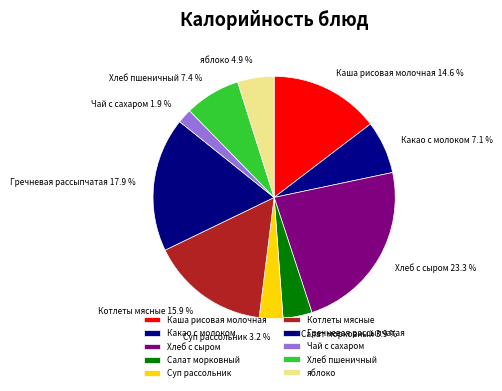

Approximately how many times larger is the value at Какао с молоком compared to Салат морковный?

1.8